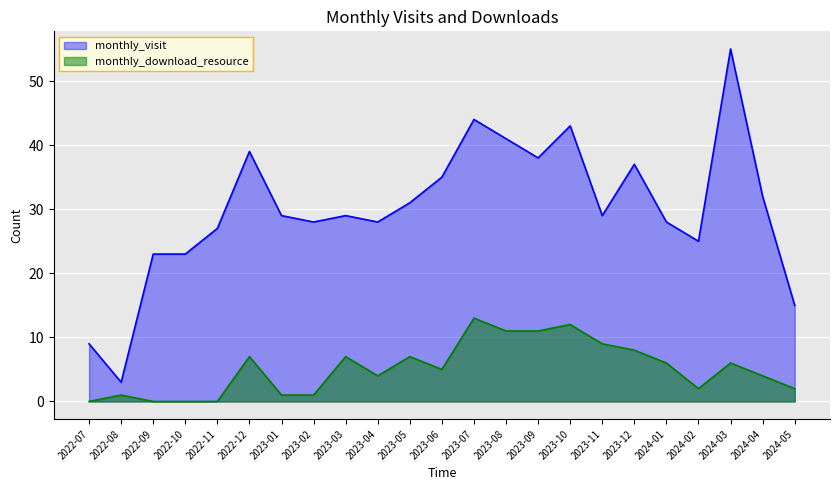

How many interior local peaks does the monthly_visit series have?

6